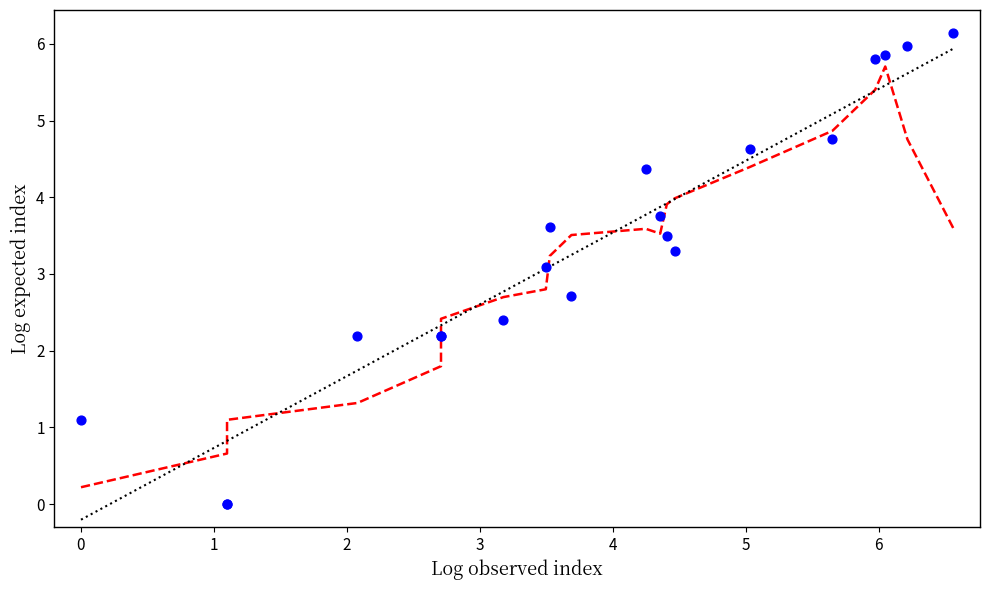

What Y value in the scatter plot is closest to 3?

3.1